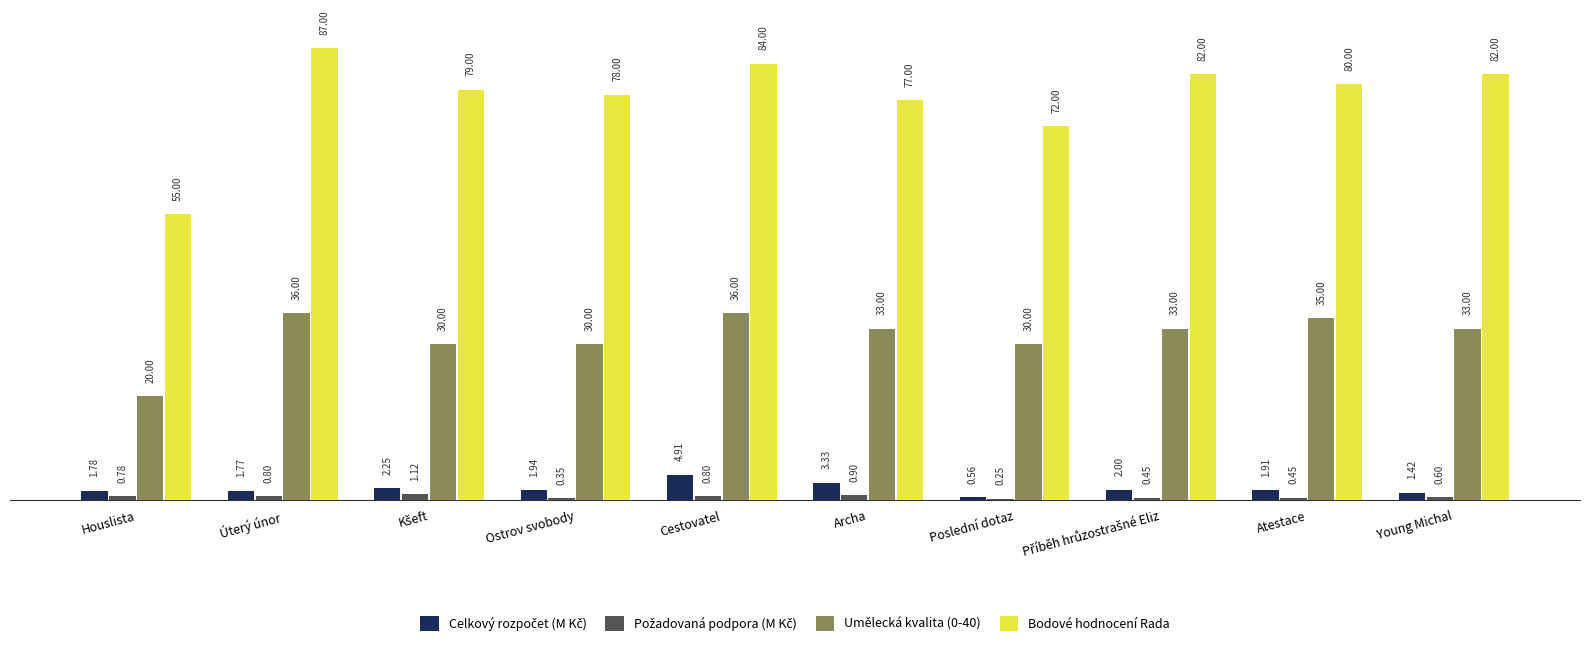

Where does the Umělecká kvalita (0-40) series first go above 33?

Úterý únor